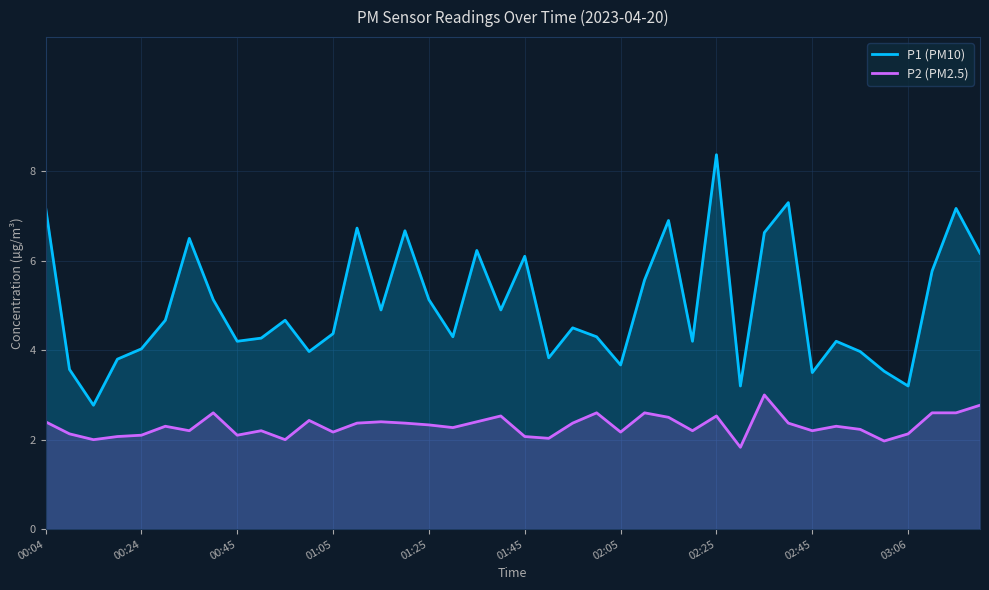

Which series has the largest range (max minus min)?

P1 (PM10)